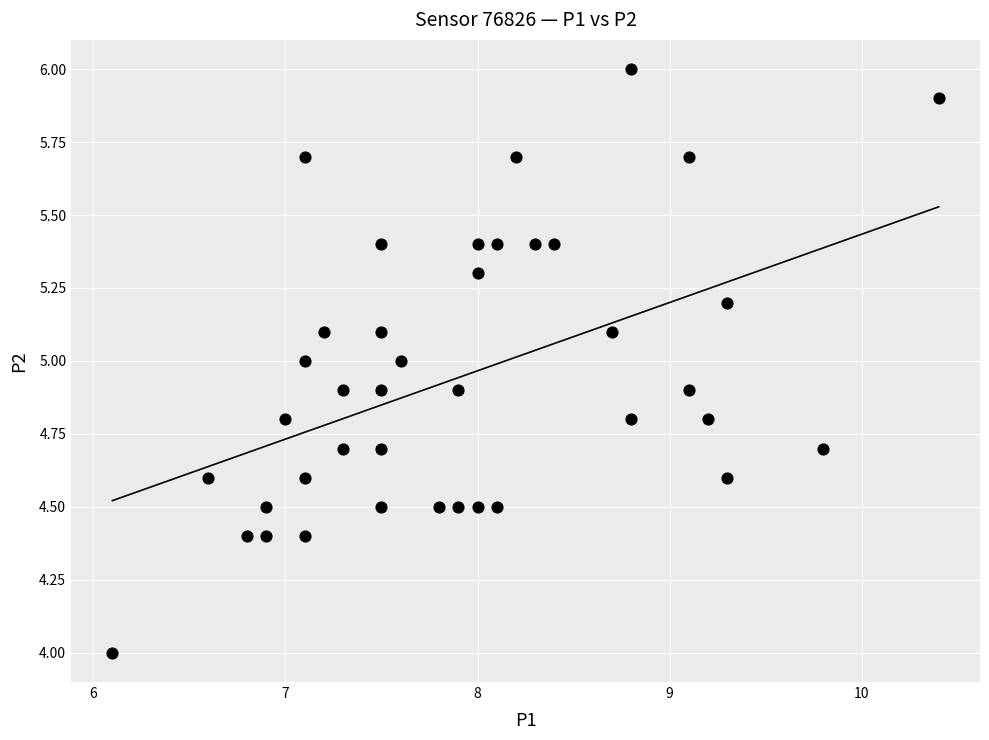

What is the range of Y values (max minus min)?

2.0